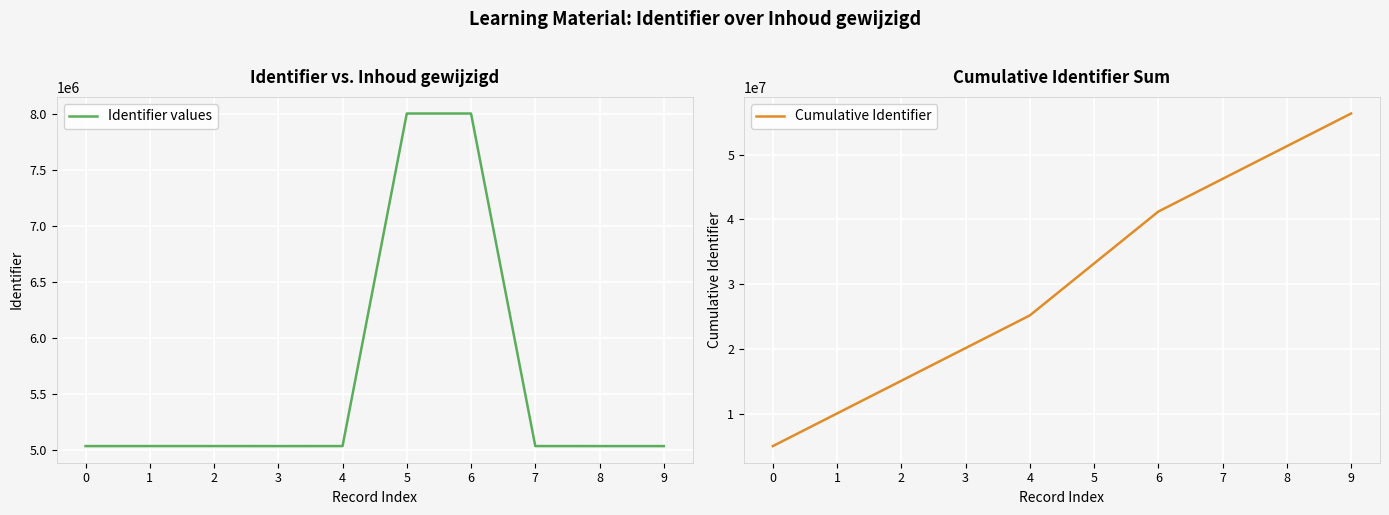

What is the smallest value displayed?

5038327